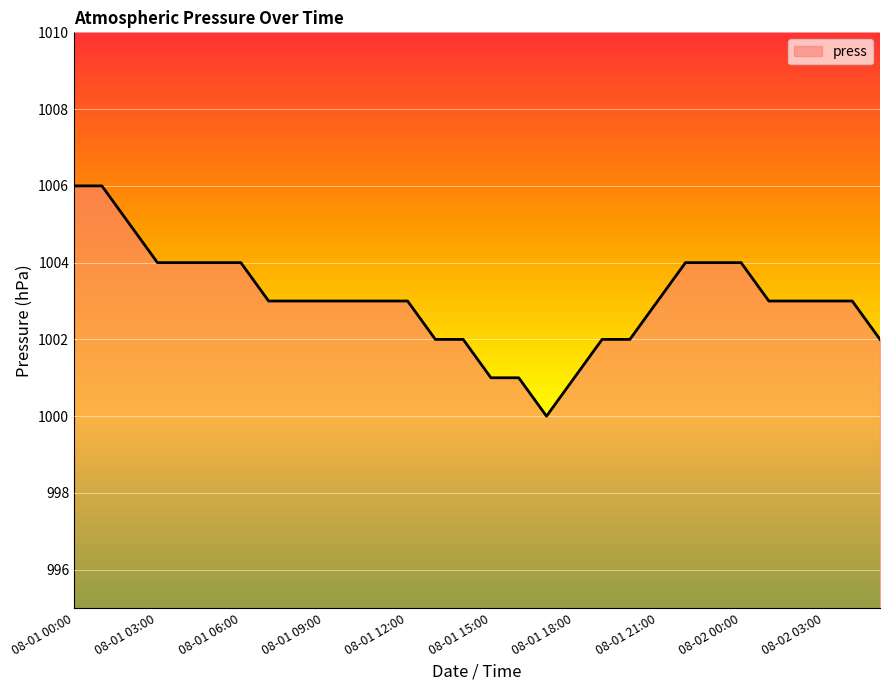

What is the difference between the maximum and minimum values?

6